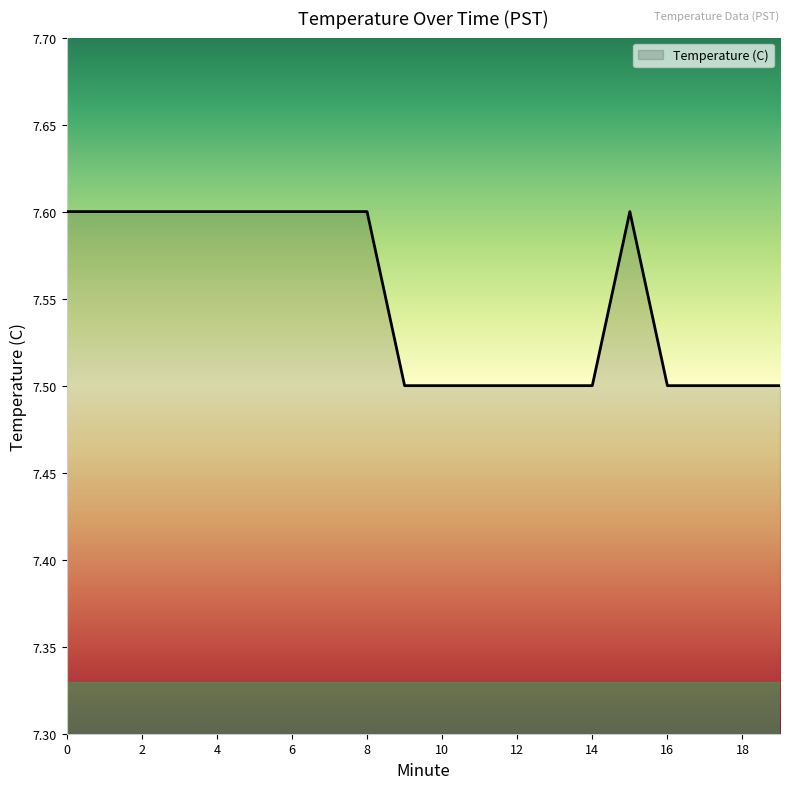

Reading right to left, extract all data points from this chart.

7.5	7.5	7.5	7.5	7.6	7.5	7.5	7.5	7.5	7.5	7.5	7.6	7.6	7.6	7.6	7.6	7.6	7.6	7.6	7.6